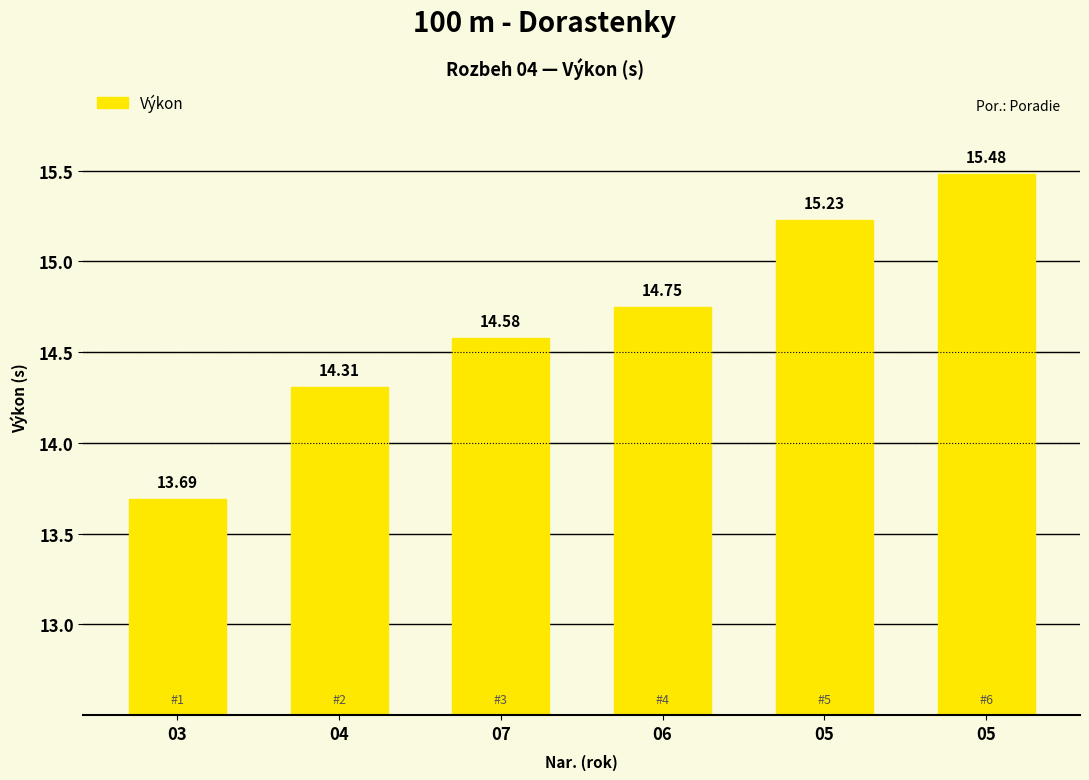

What is the label of the 3rd bar from the left?

07